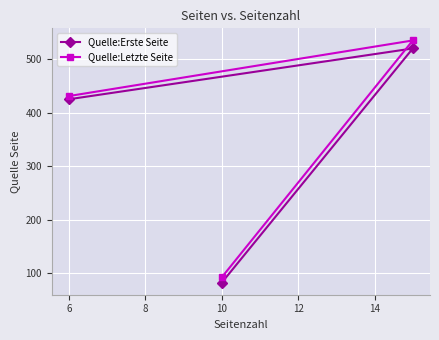

Which series has the widest spread of values?

Quelle:Letzte Seite